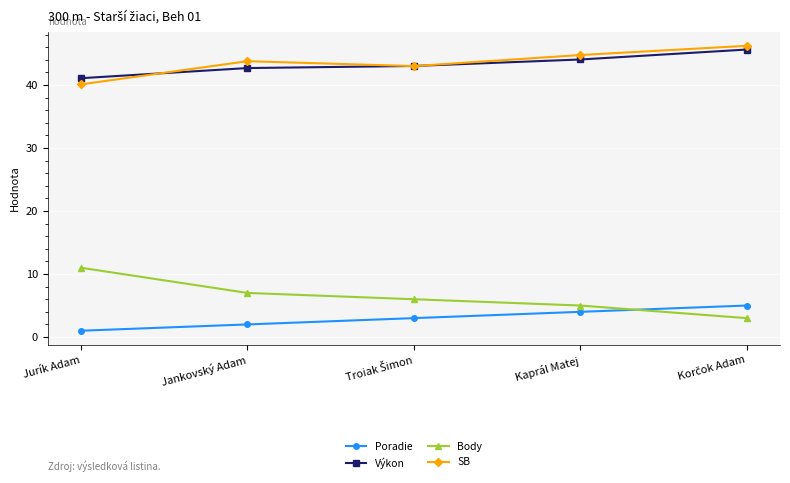

Reading left to right, transcribe all the data shown in this chart.

Poradie: 1.0	2.0	3.0	4.0	5.0
Výkon: 41.1	42.7	43.0	44.1	45.6
Body: 11.0	7.0	6.0	5.0	3.0
SB: 40.1	43.8	43.0	44.8	46.2